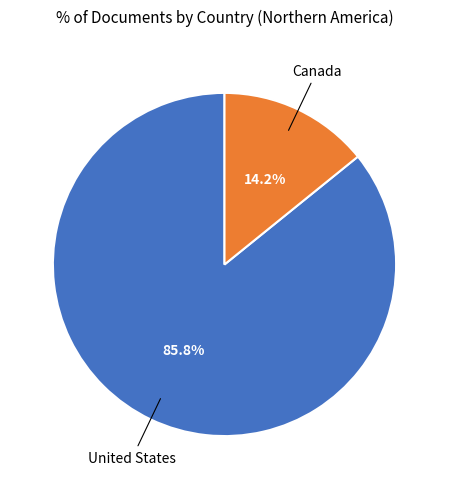

To the nearest percent, what portion does Canada represent?

14%